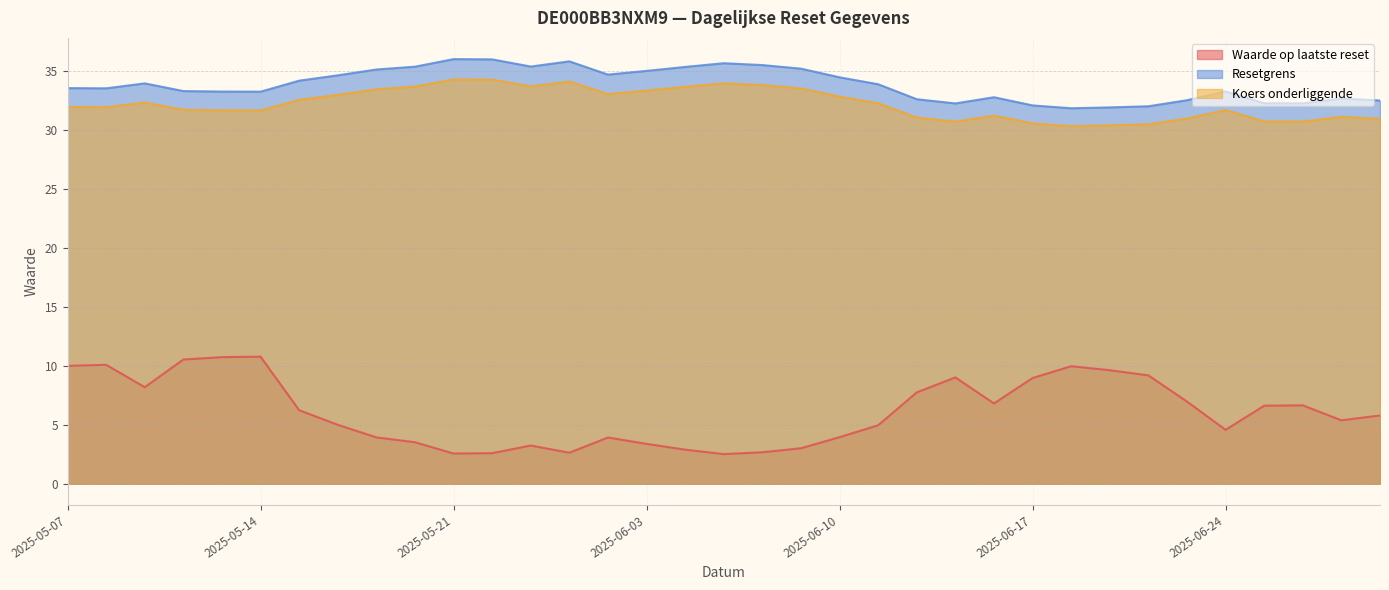

What is the total value across all series at 2025-06-03?

71.8